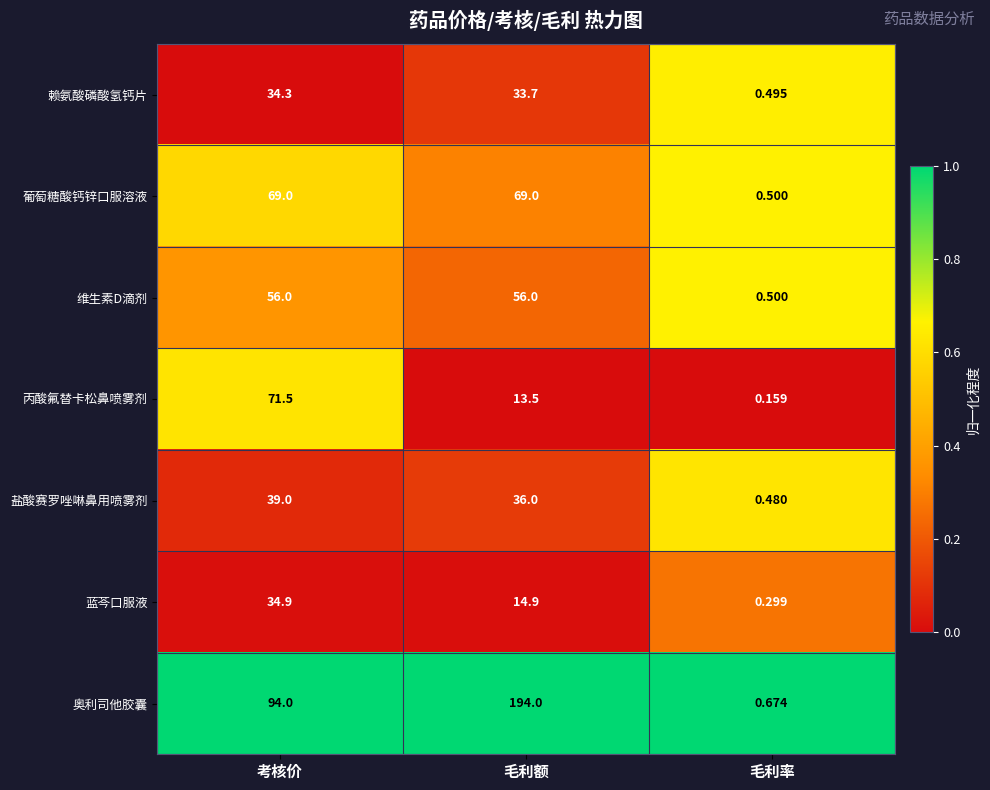

Which series has the largest total across all categories?

奥利司他胶囊